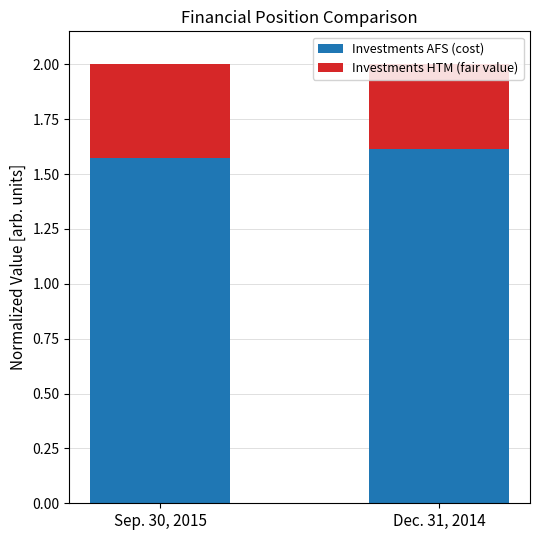

True or false: Investments AFS (cost) has a value of 1.6 at Dec. 31, 2014.

True